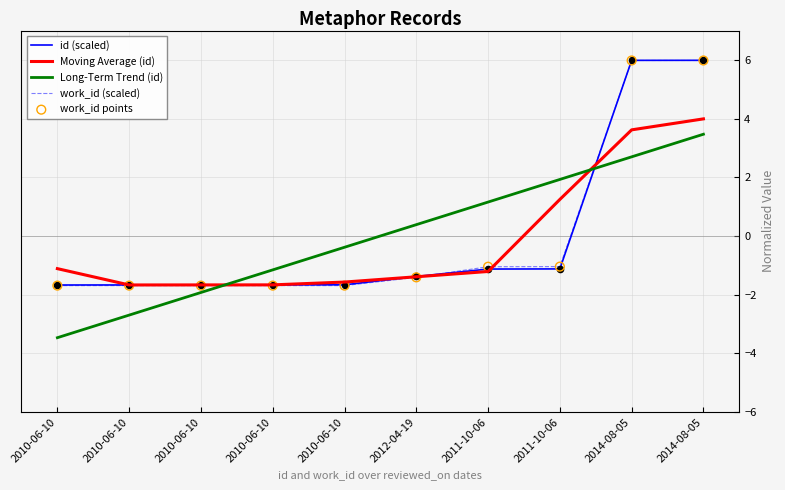

At which category is the sum across all series the highest?

2014-08-05